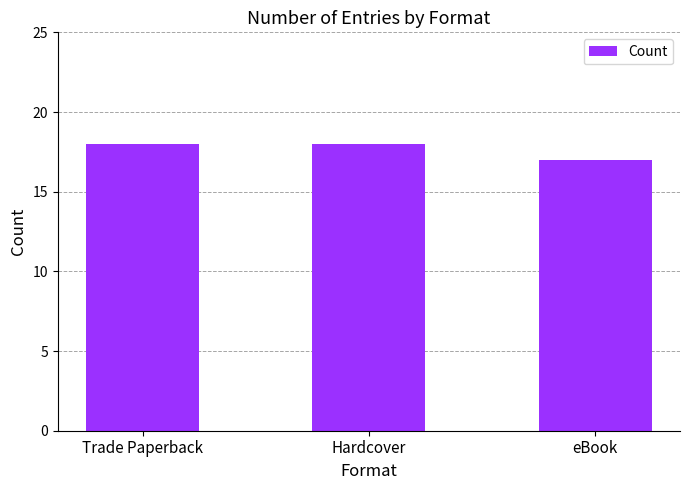

What is the label of the 1st bar from the right?

eBook